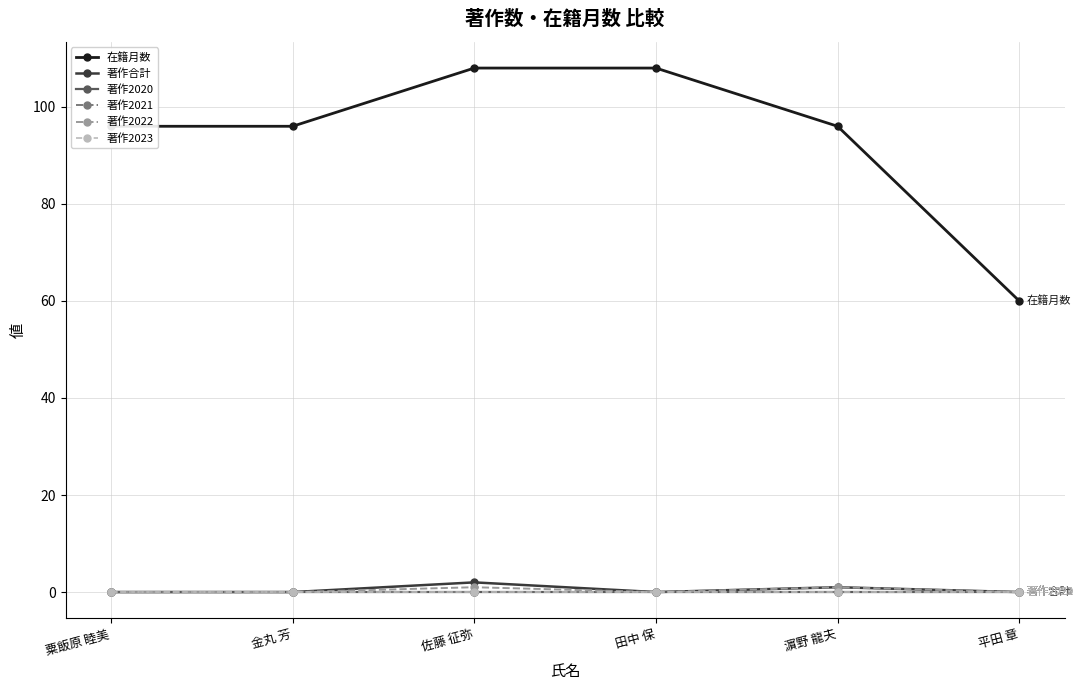

Is this an area chart (filled region under the line)?

No